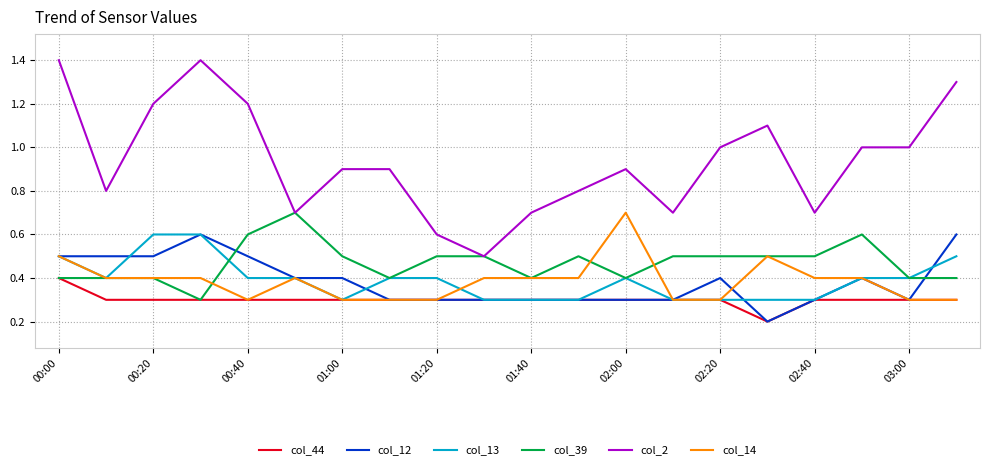

Which series has the largest total across all categories?

col_2